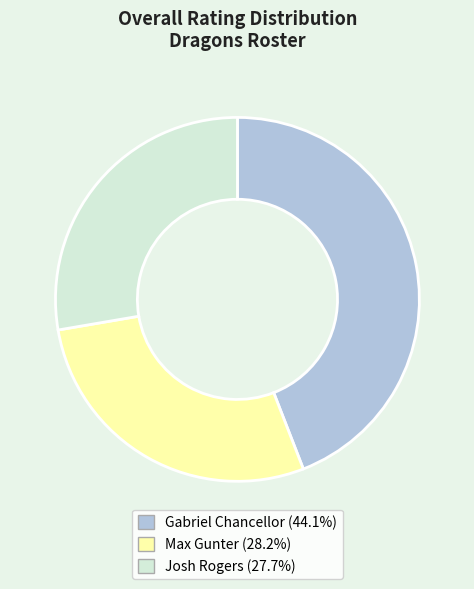

Between Josh Rogers and Max Gunter, which is larger?

Max Gunter